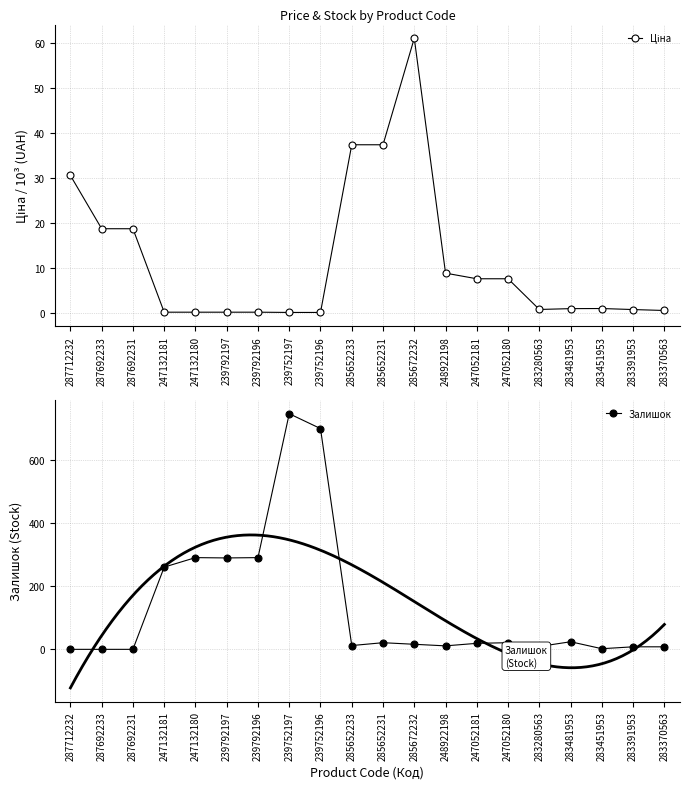

What are all the series names shown in the legend?

Ціна, Залишок